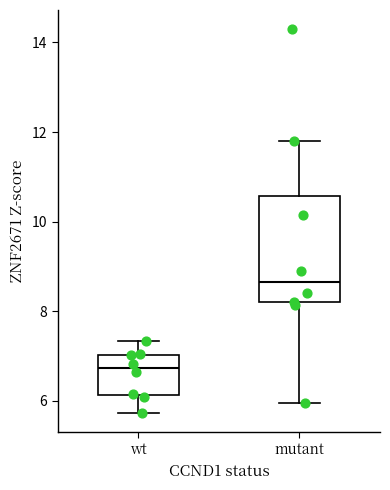

Comparing the boxes themselves (not the whiskers), which one is the tallest?

mutant